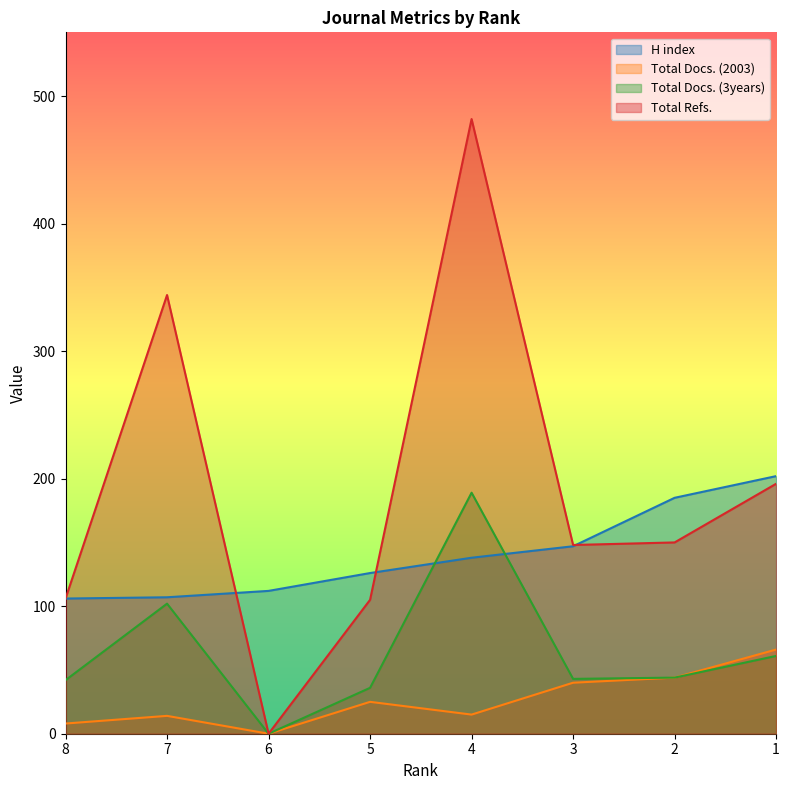

True or false: Total Docs. (2003) and Total Refs. cross at least once.

False